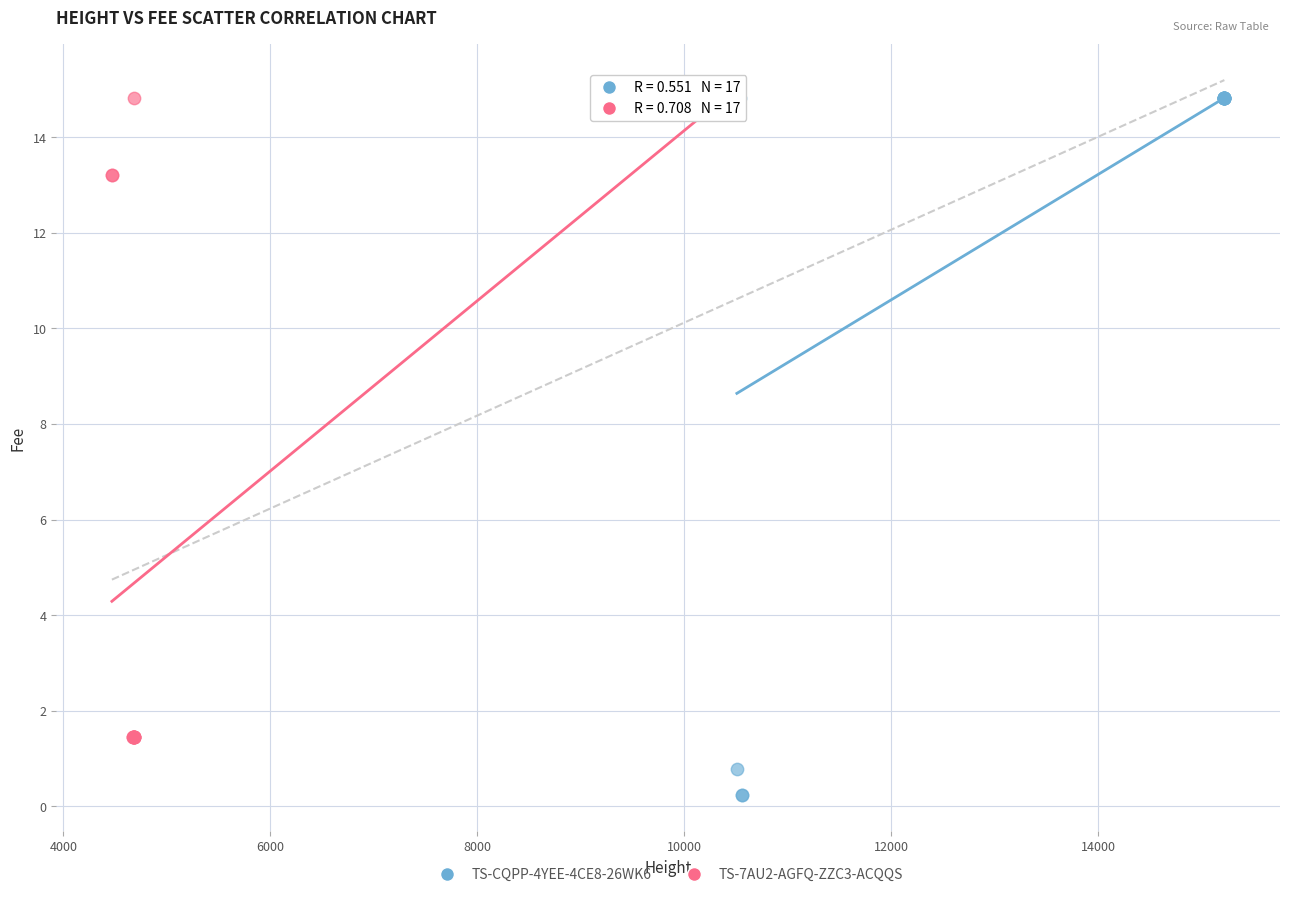

Which series has the largest Y range (max minus min)?

TS-CQPP-4YEE-4CE8-26WK6